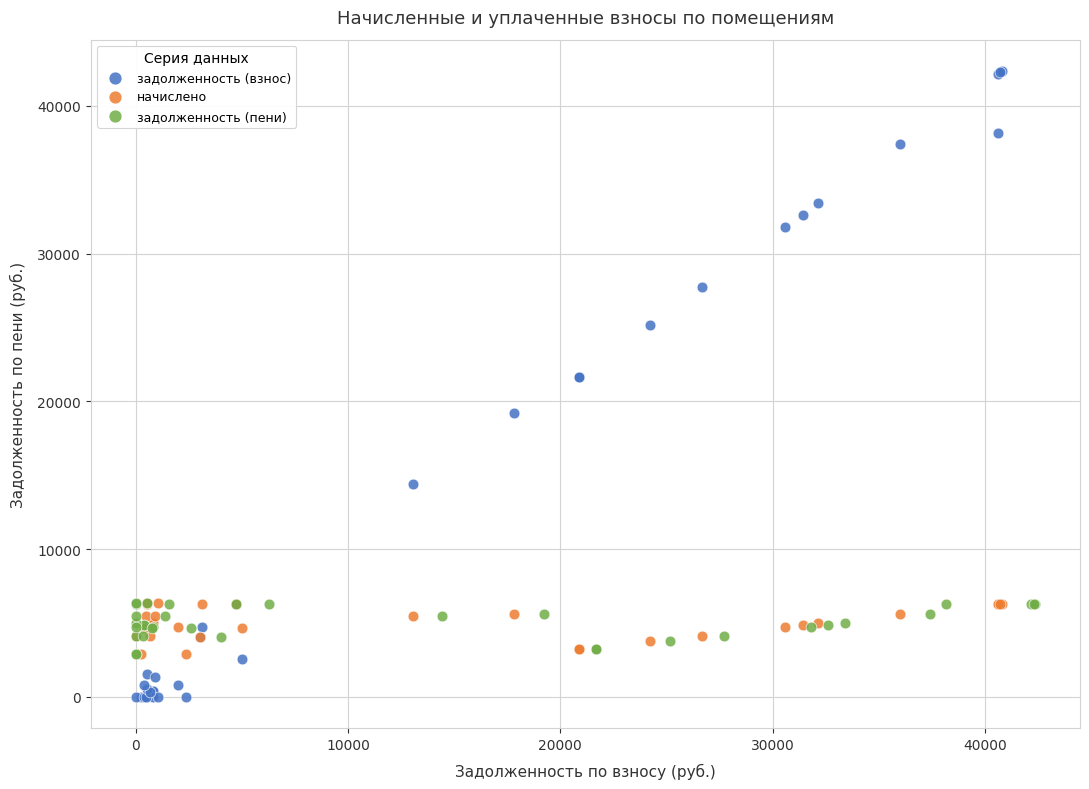

Which series contains the highest Y value?

задолженность (взнос)